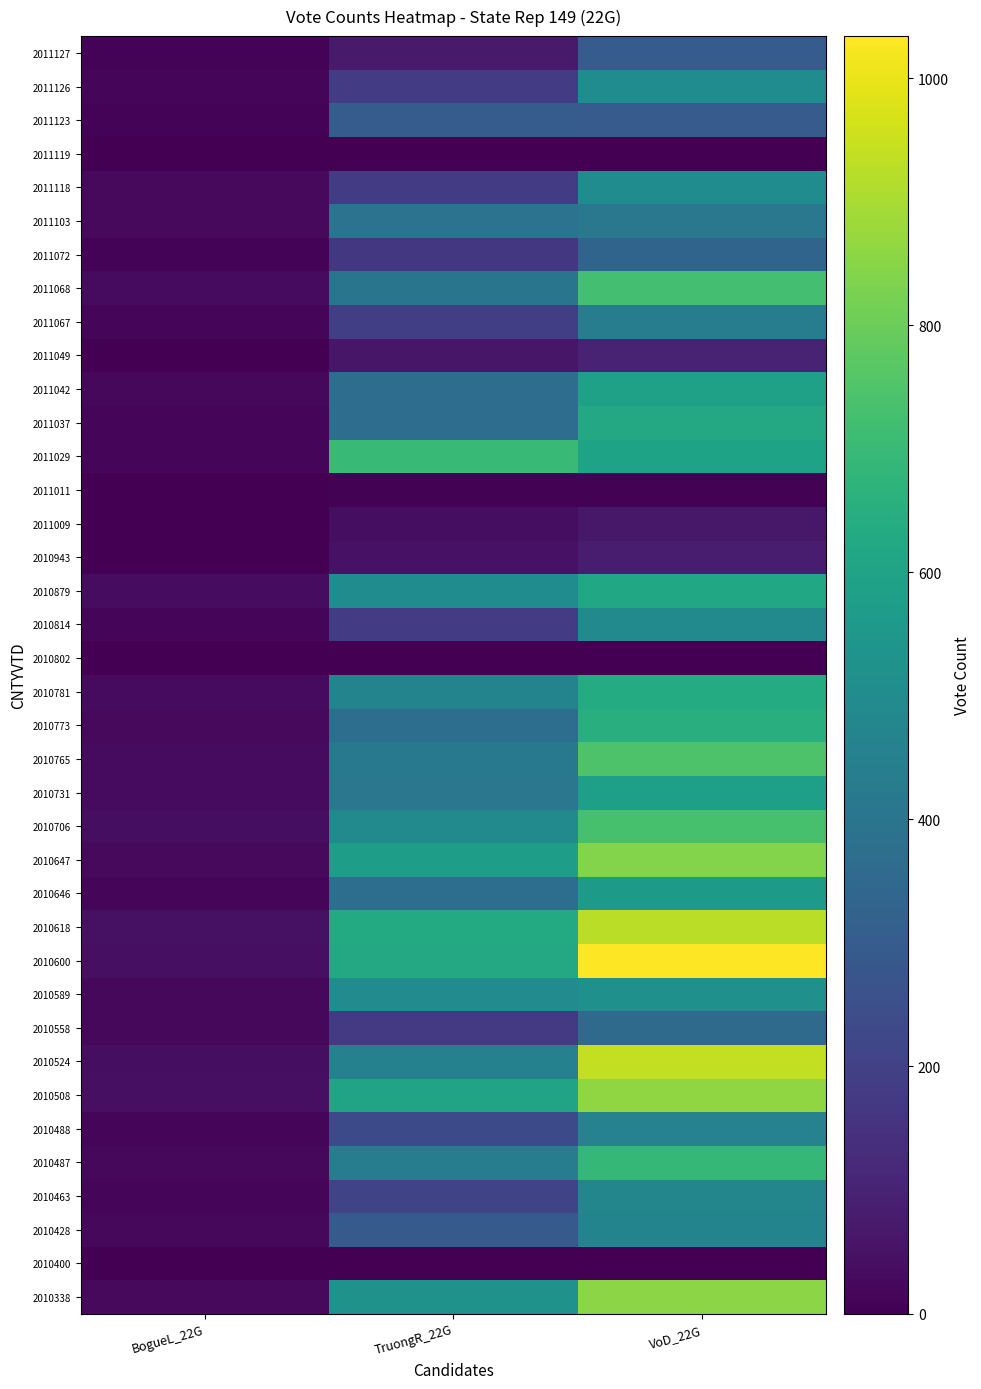

At BogueL_22G, list the series in order from largest to smallest.

2010618, 2010508, 2010600, 2010524, 2010706, 2010879, 2010781, 2011068, 2010731, 2010765, 2010338, 2010773, 2011118, 2011103, 2010647, 2010428, 2010487, 2010558, 2010589, 2011042, 2010463, 2011126, 2011029, 2010488, 2010814, 2010646, 2011037, 2011067, 2011123, 2011072, 2011127, 2011049, 2010943, 2011009, 2010400, 2010802, 2011011, 2011119